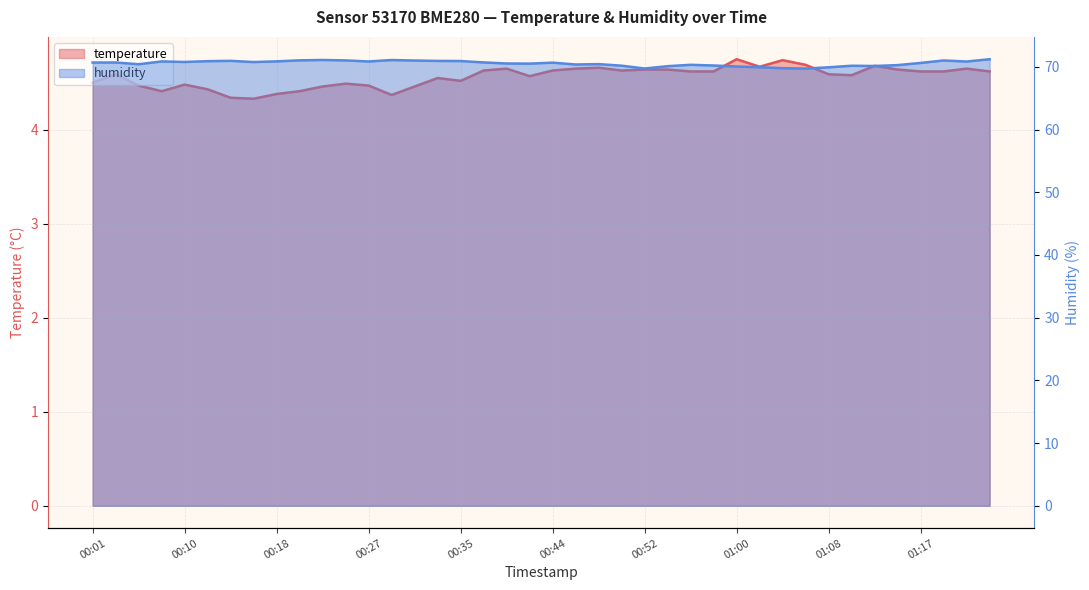

How many lines are shown in the chart?

2